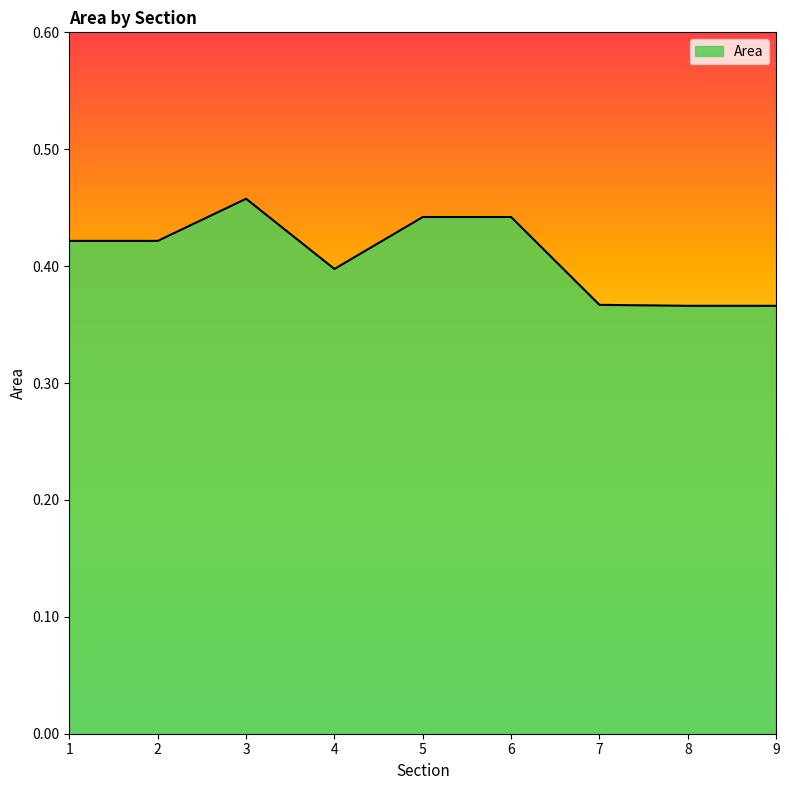

Is it true that the value at 7 is 0.2?

False